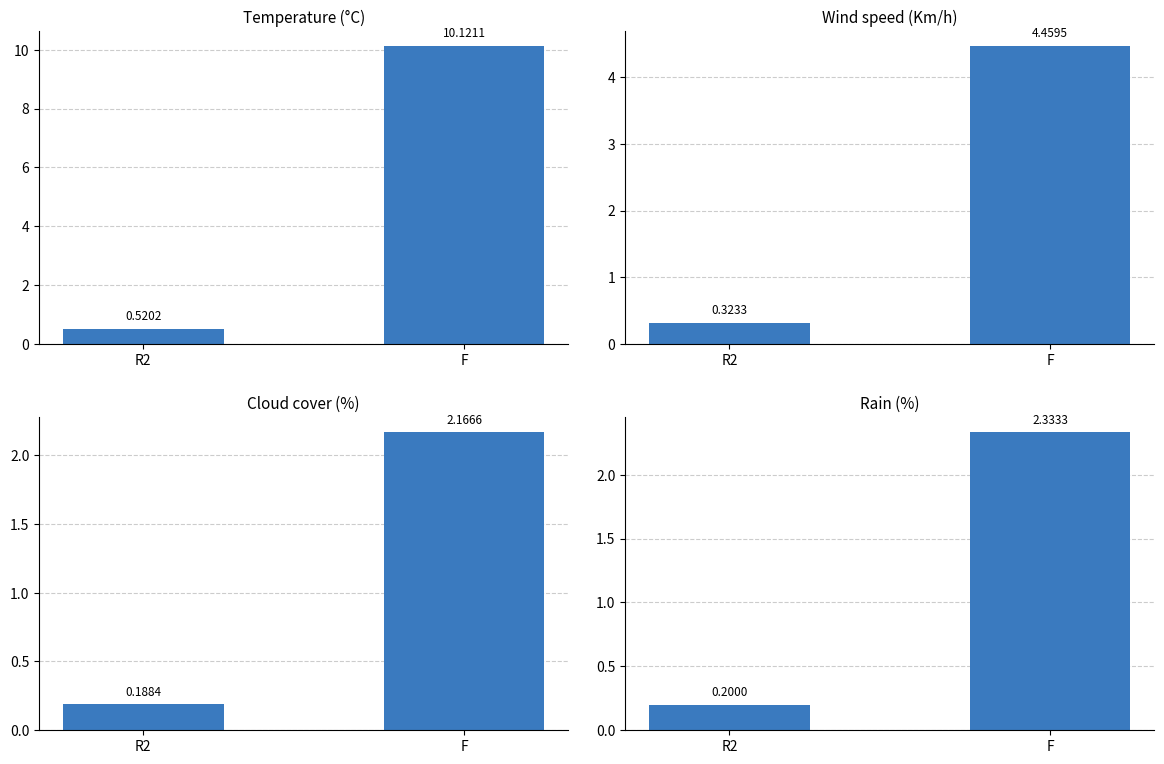

At which label is Cloud cover (%) closest to 1?

R2